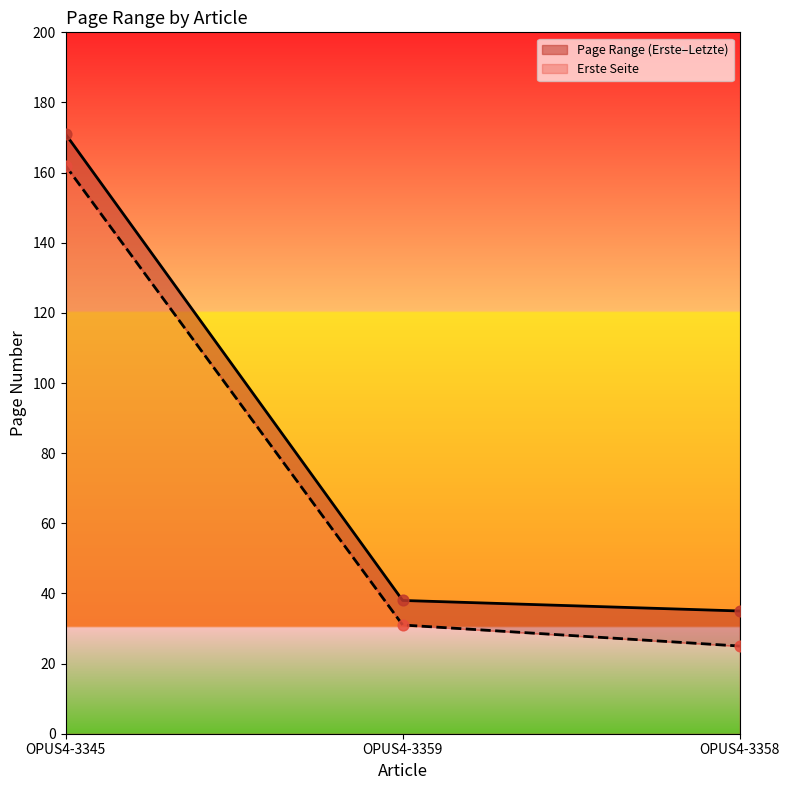

At which category is the sum across all series the highest?

OPUS4-3345